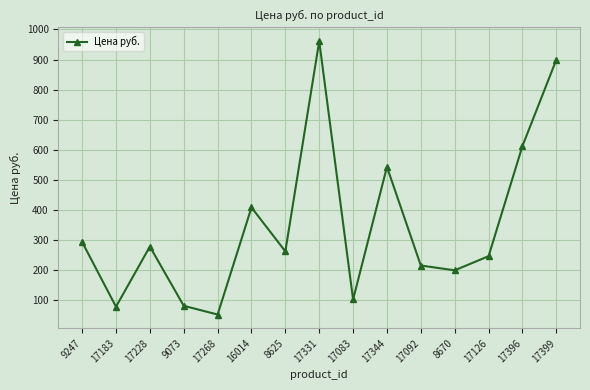

Between 8625 and 17092, which is larger?

8625